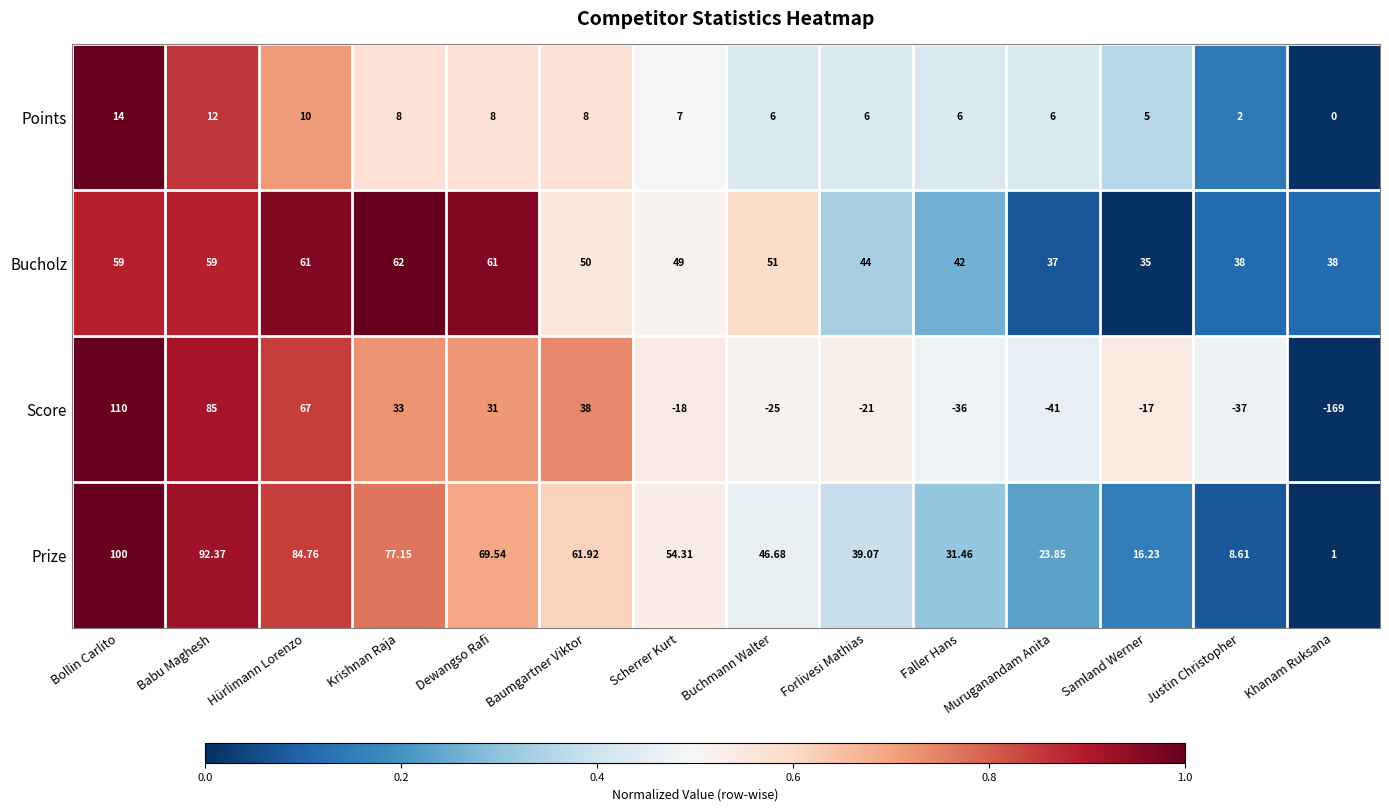

At which label does Bucholz first exceed 50?

Bollin Carlito